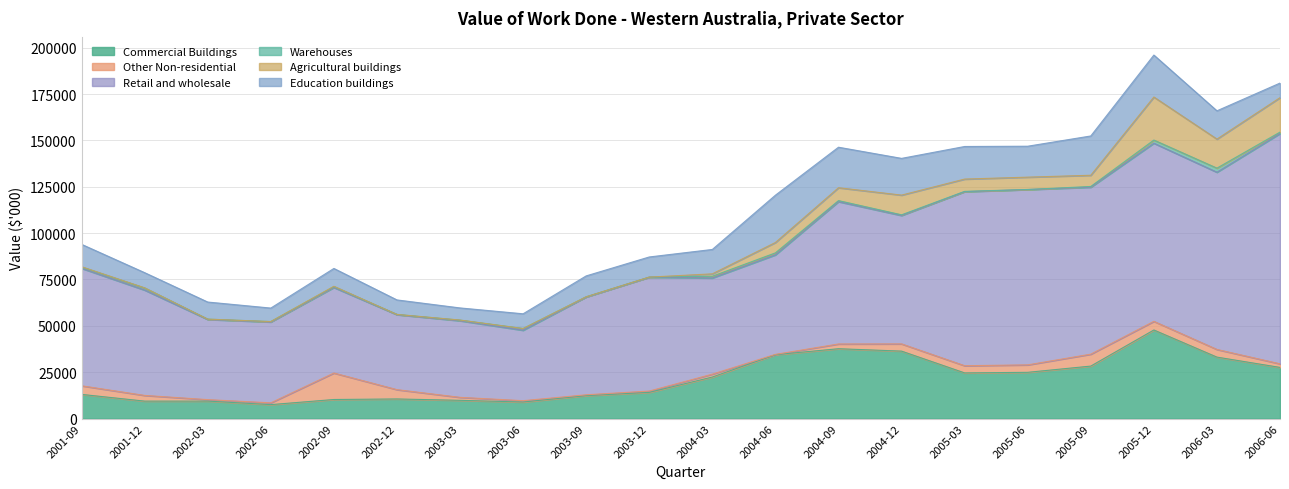

Where is Commercial Buildings nearest to the value 27624?

2006-06